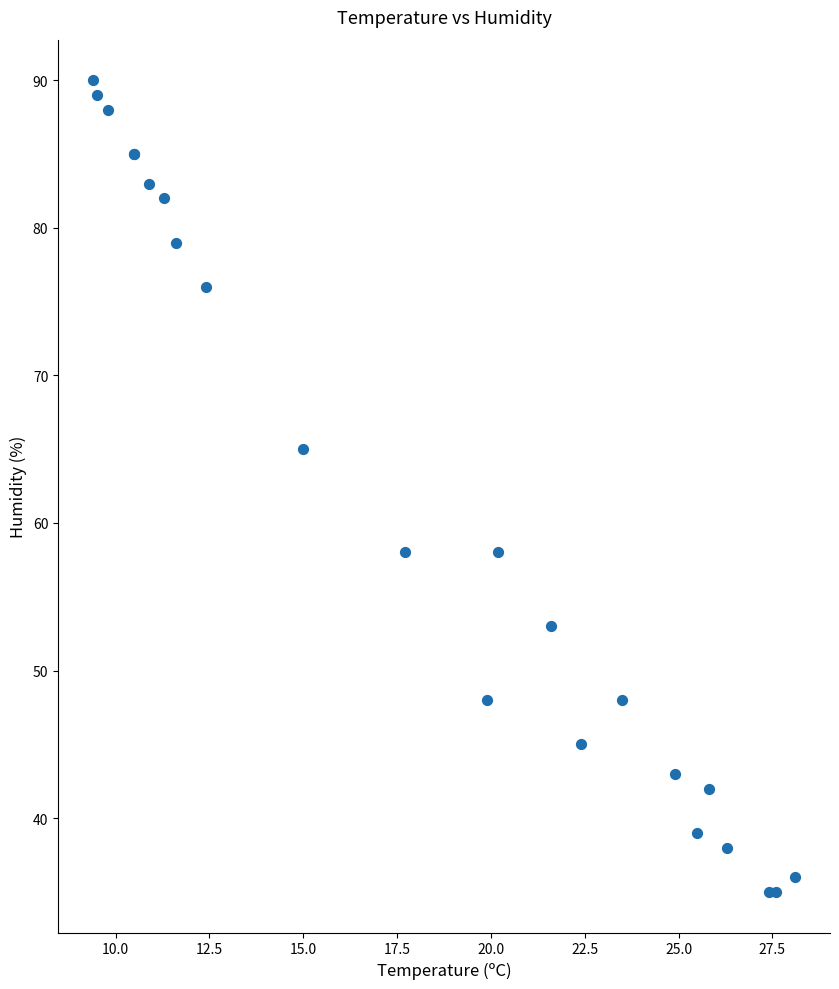

What Y value in the scatter plot is closest to 62?

65